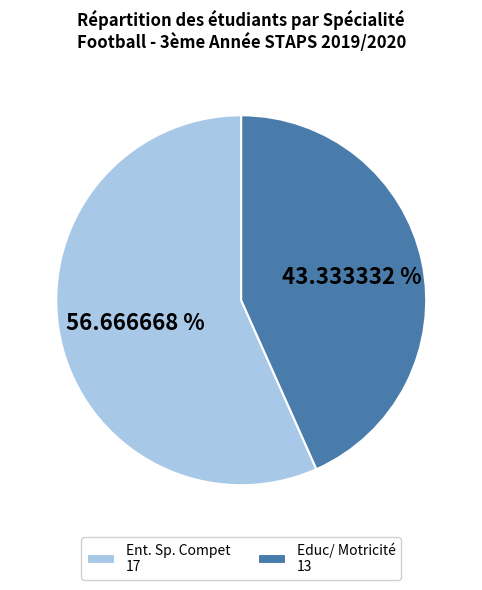

To the nearest percent, what is the difference between the Educ/ Motricité and Ent. Sp. Compet slice percentages?

13%